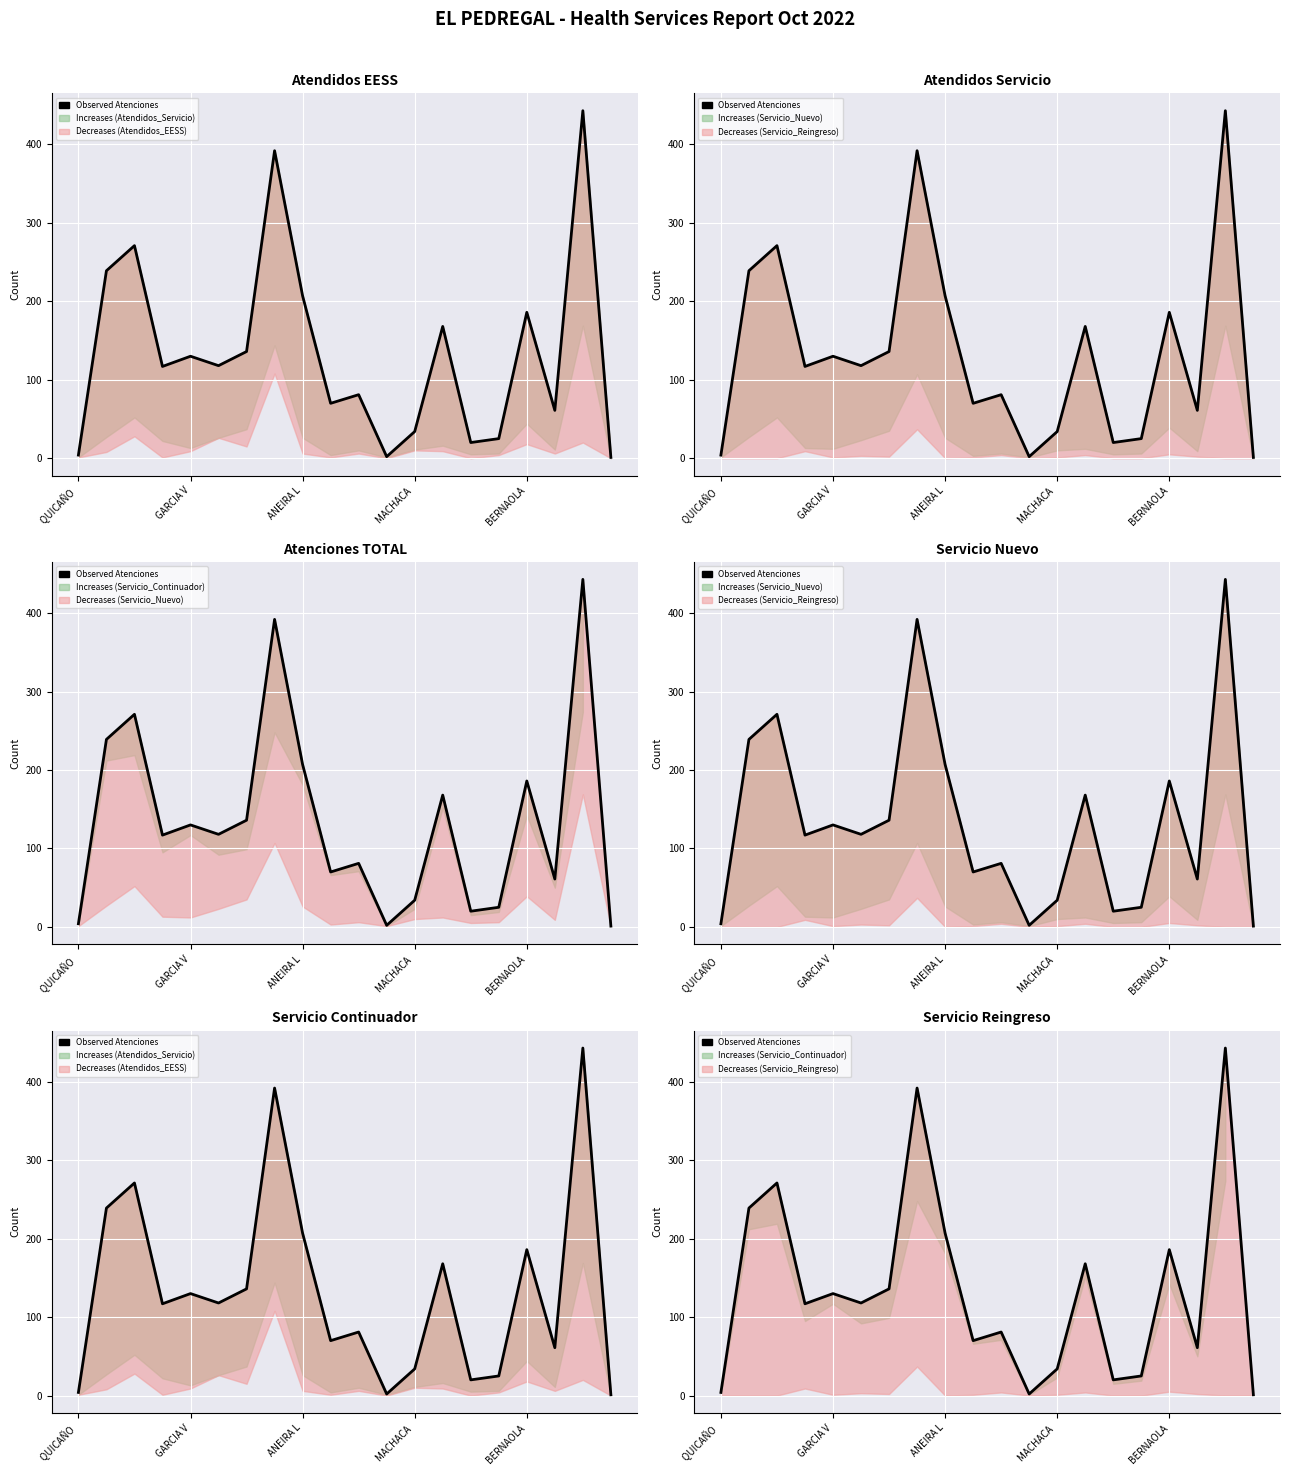

What is the minimum value shown in the chart?

1